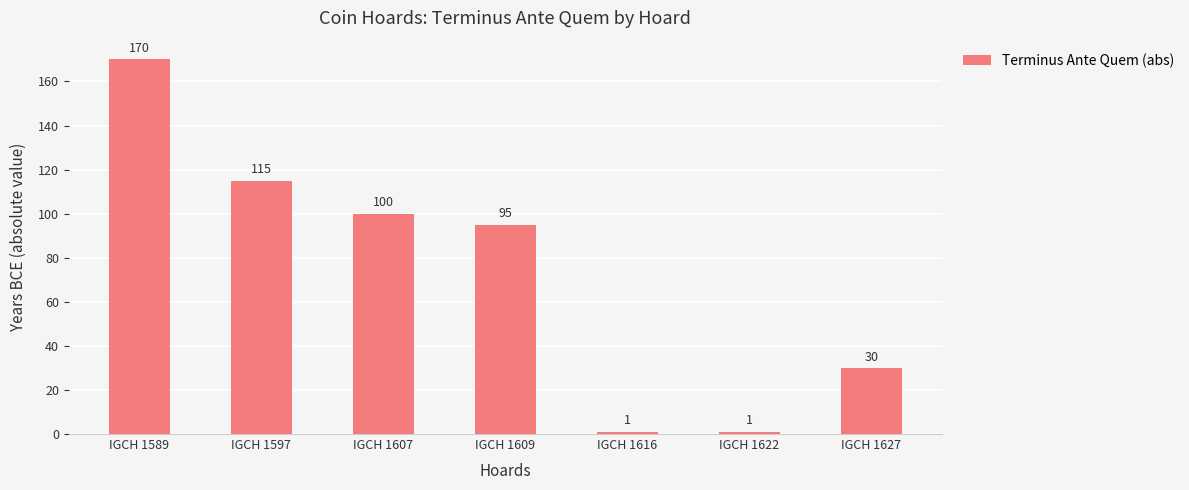

Reading left to right, what are all the values shown in this chart?

IGCH 1589=170	IGCH 1597=115	IGCH 1607=100	IGCH 1609=95	IGCH 1616=1	IGCH 1622=1	IGCH 1627=30